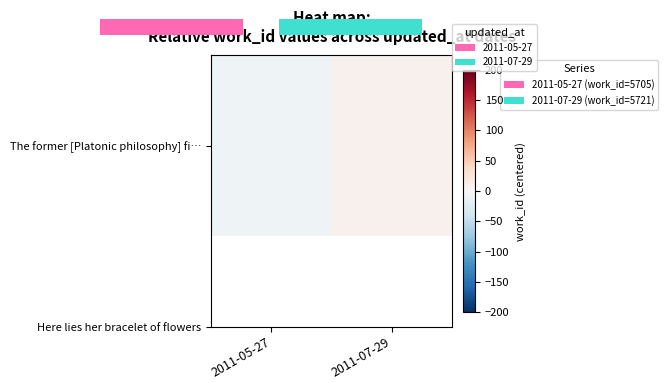

How many values are below 8?

1